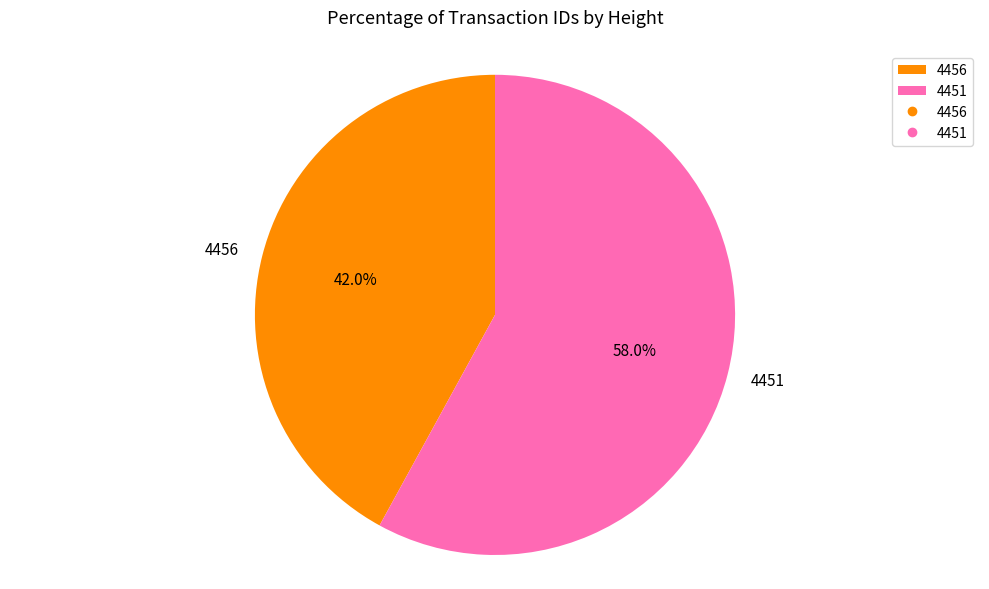

Which category accounts for the majority?

4451